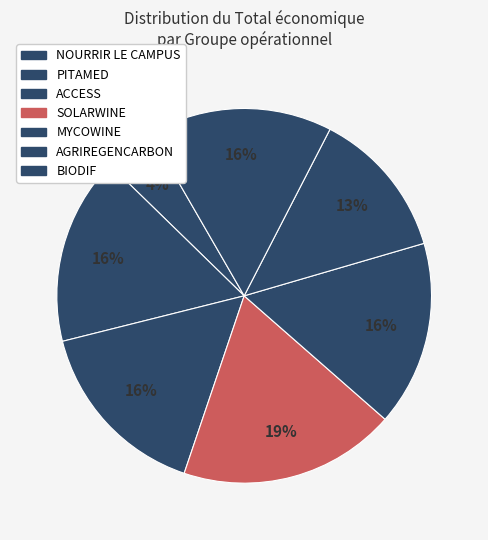

True or false: PITAMED accounts for 16% of the total.

True